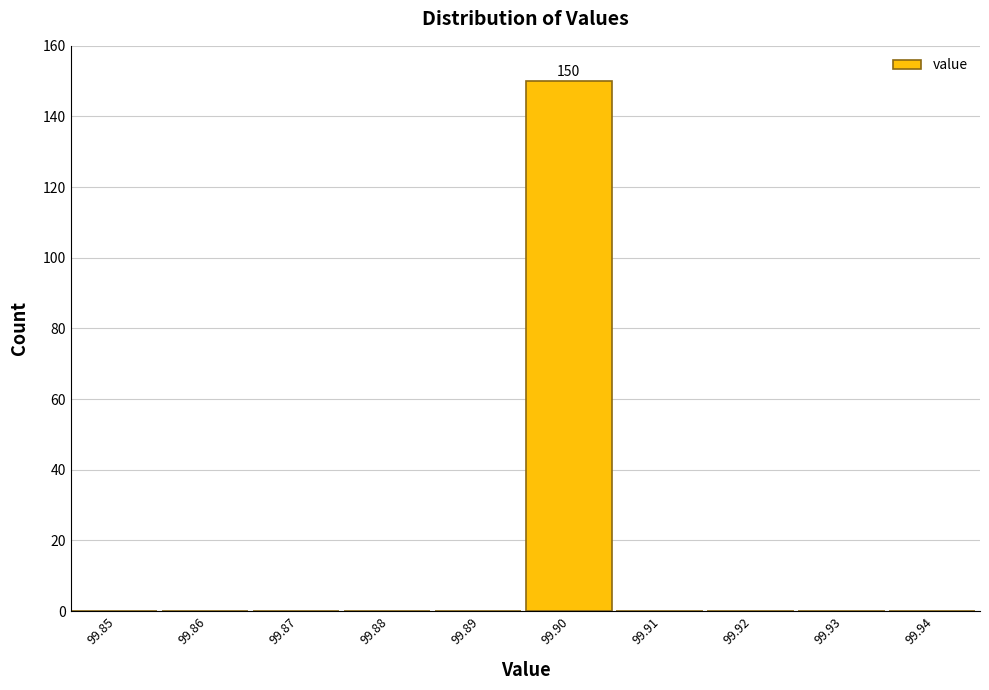

Reading right to left, transcribe all the data shown in this chart.

99.94=0	99.93=0	99.92=0	99.91=0	99.90=150	99.89=0	99.88=0	99.87=0	99.86=0	99.85=0